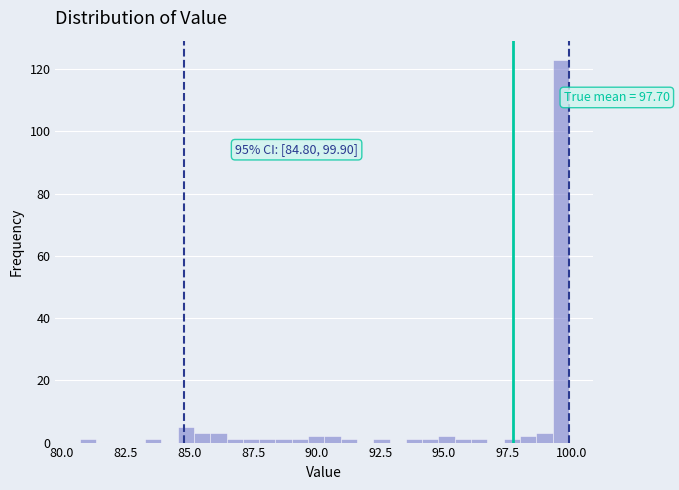

Read against the x-axis, roughly where is the centre of the tallest bar?

99.5